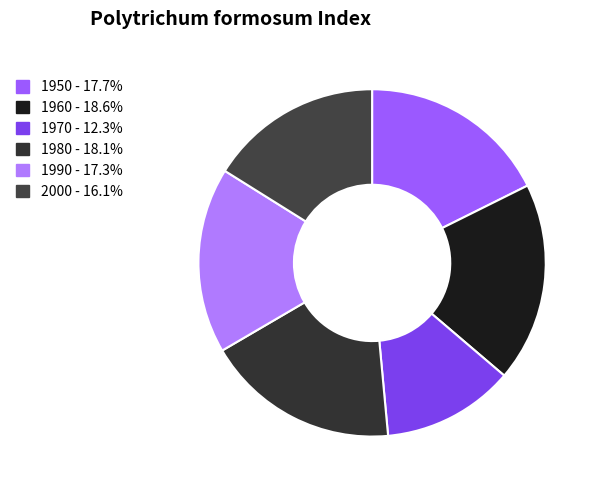

To the nearest percent, what is the difference between the largest and smallest slice percentages?

6%